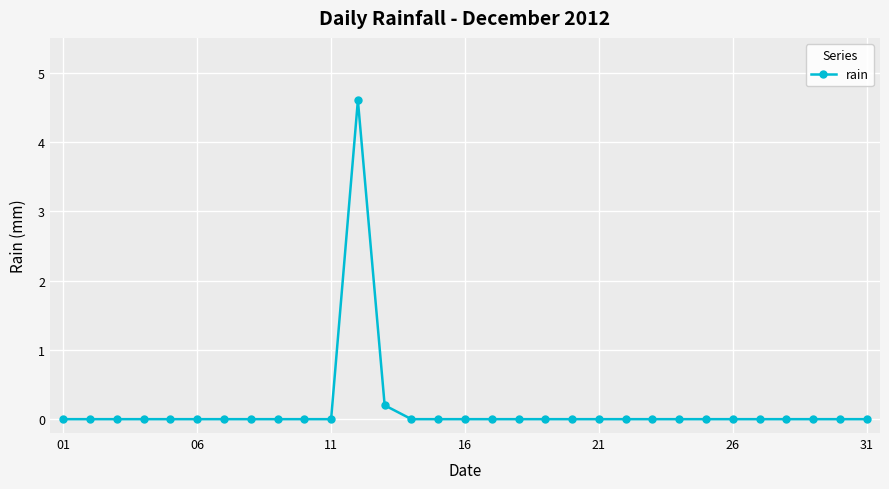

What is the maximum value shown in the chart?

4.6